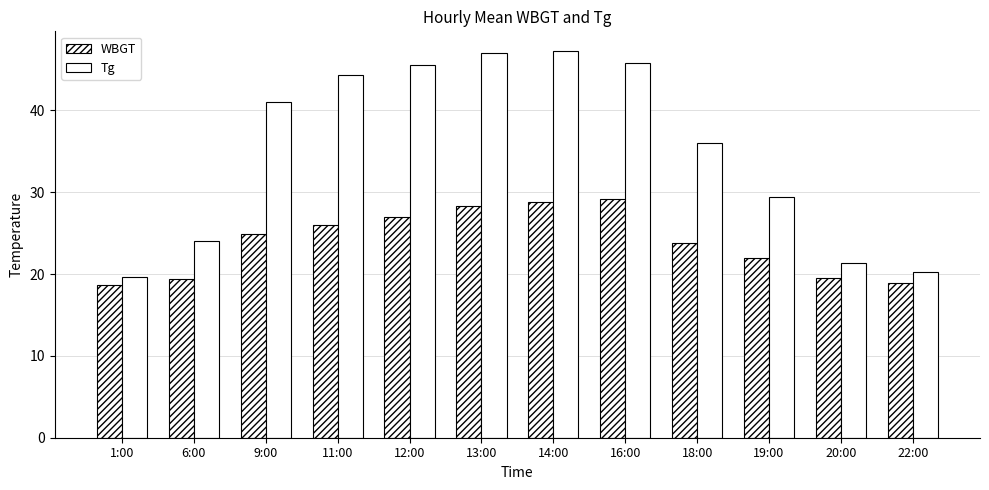

Which label corresponds to the largest value in the chart?

14:00